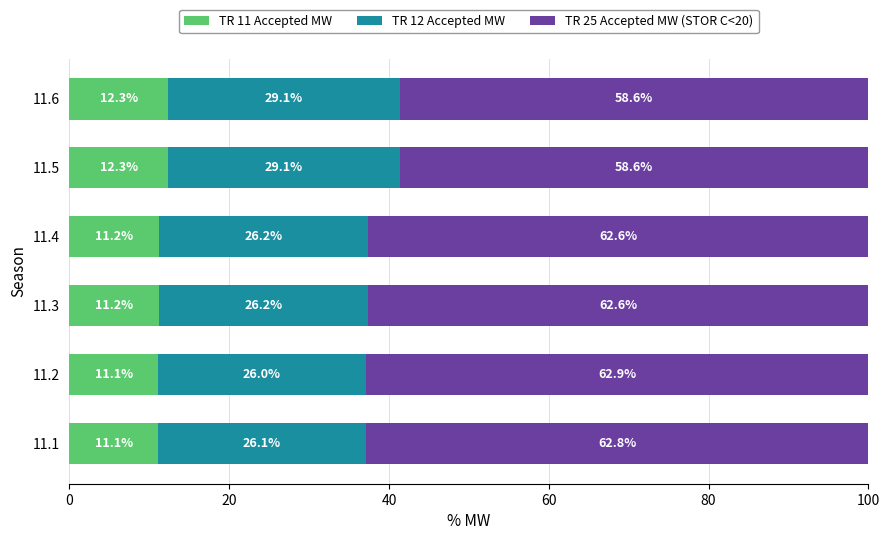

What is the total value across all series at 11.5?

100.0